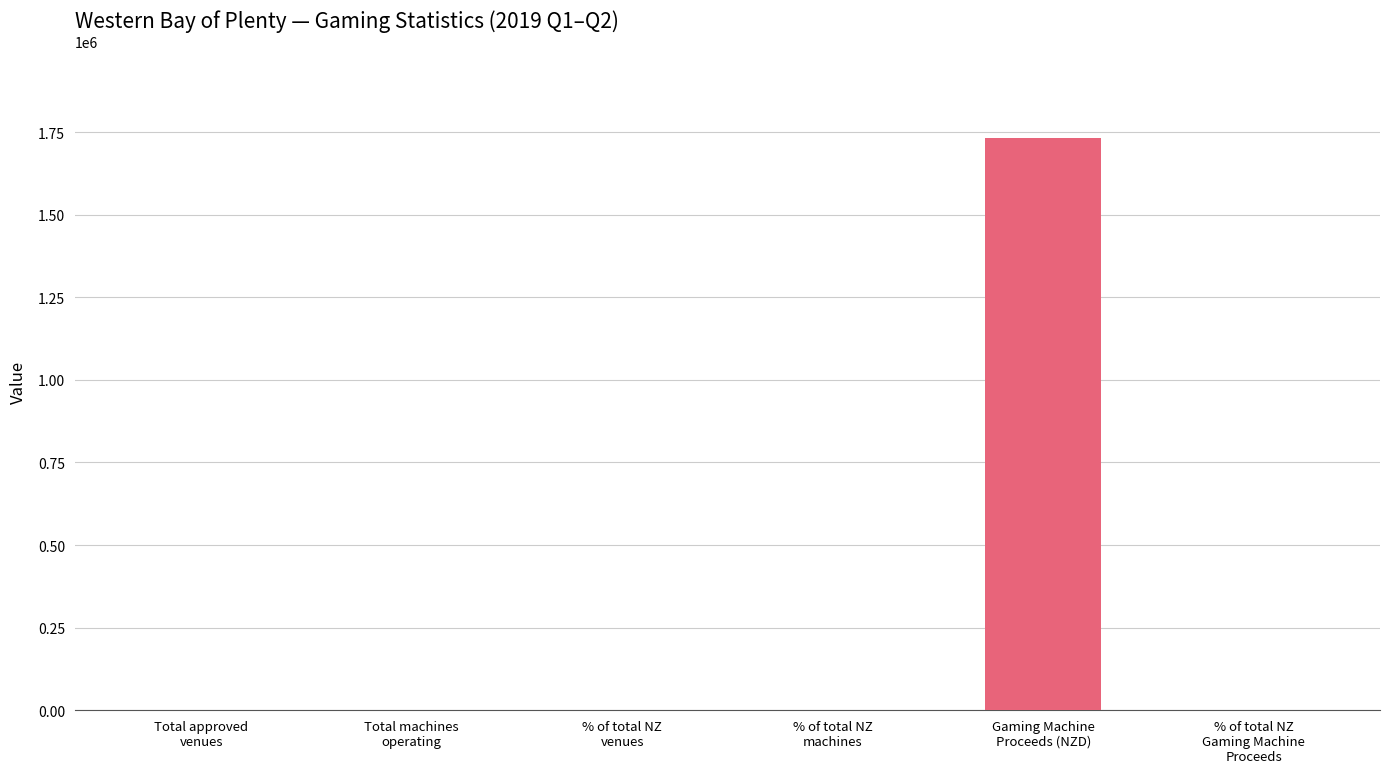

What is the greatest value displayed?

1733422.7